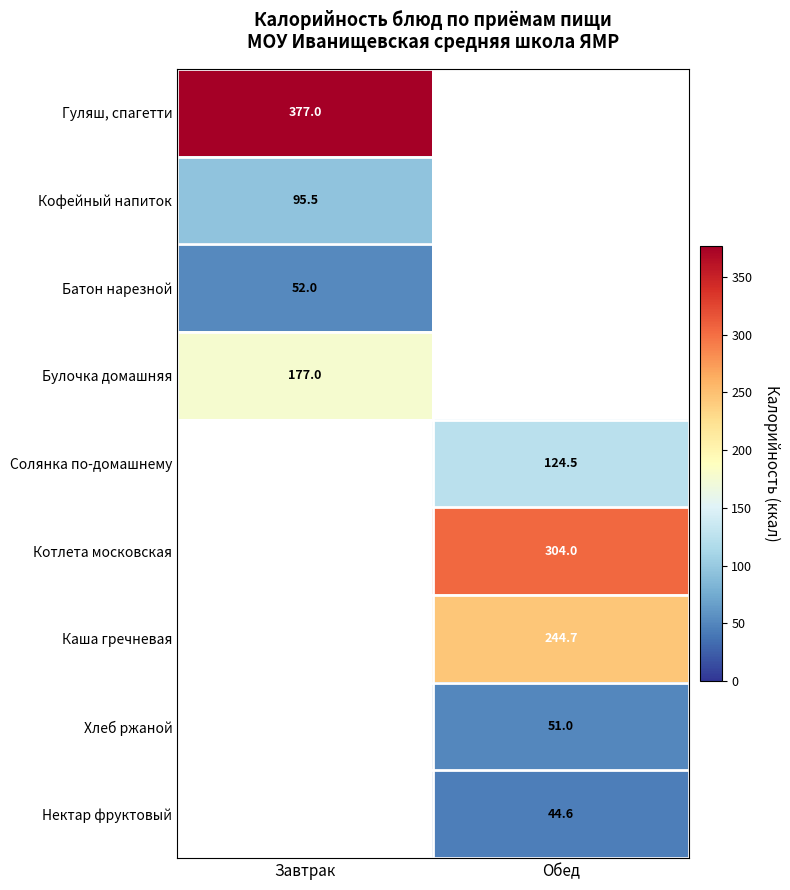

The value of Гуляш, спагетти at Завтрак is 377.0. True or false?

True